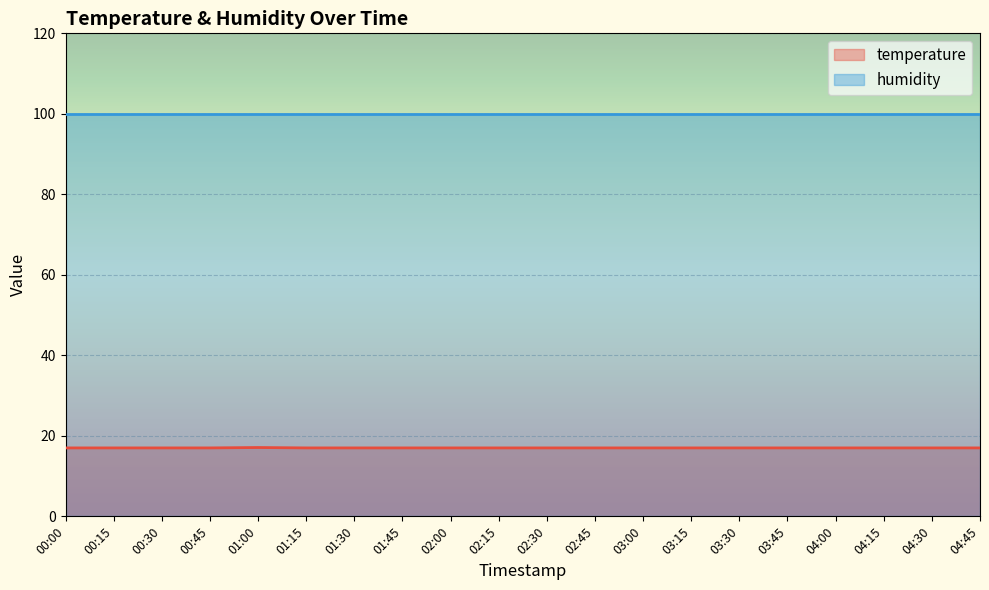

What is the label of the 13th point from the right?

01:45